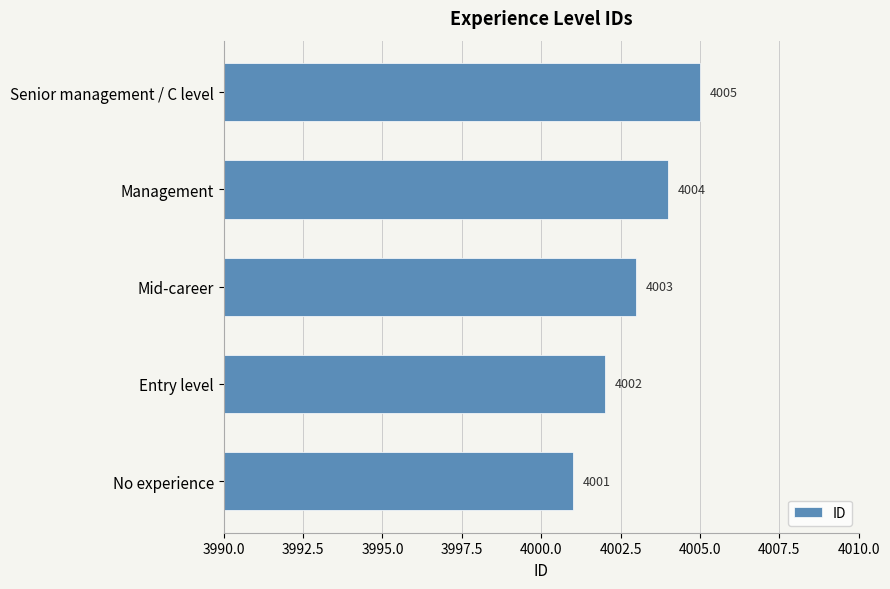

What is the sum of the values at Entry level and Management?

8006